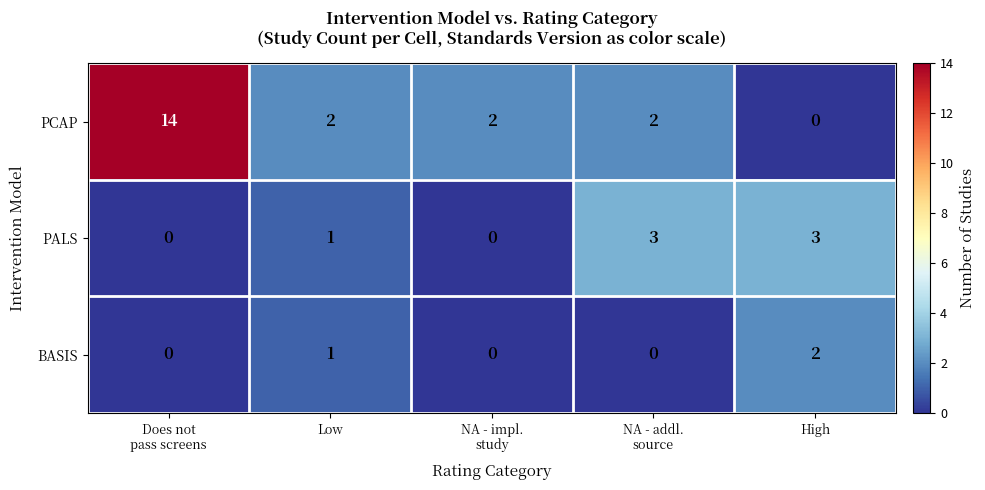

What is the spread (max minus min) of values at High?

3